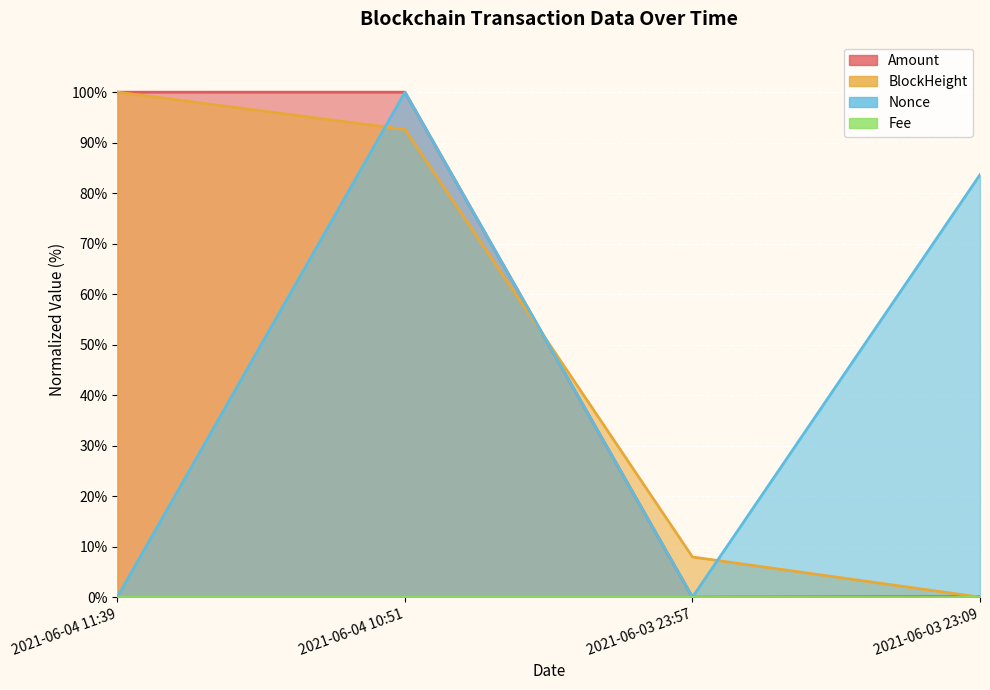

Does the chart display data point markers on the line(s)?

No